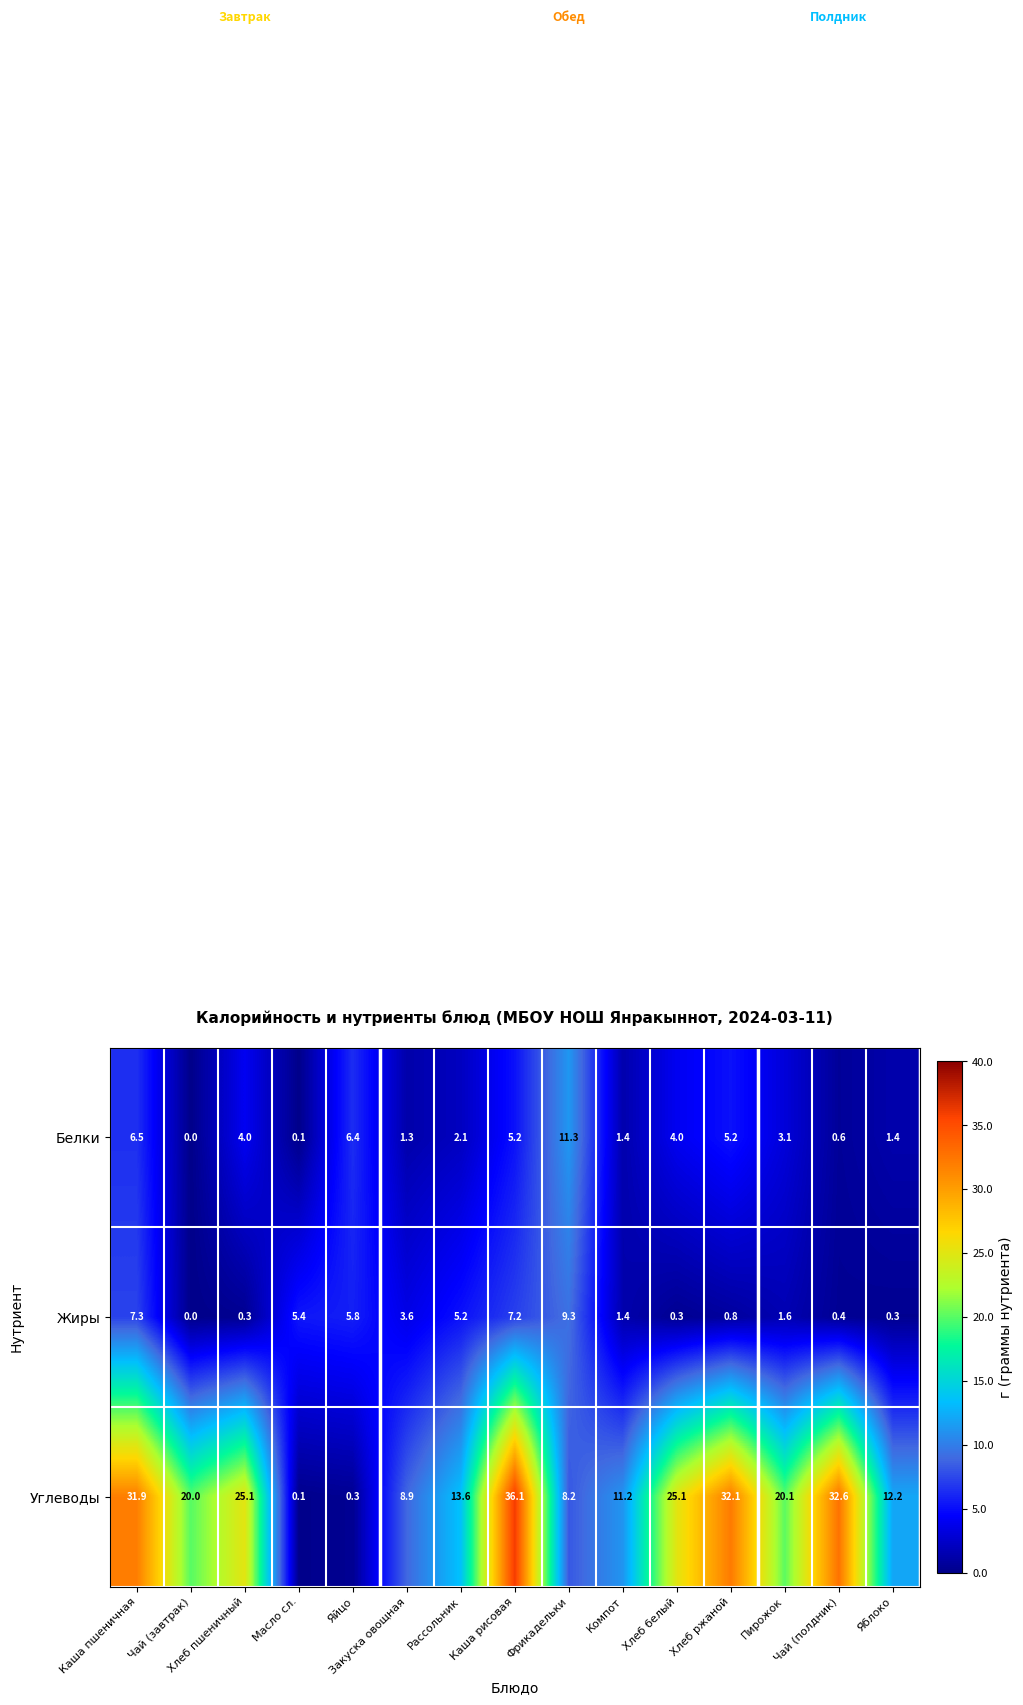

What is the difference between the maximum and minimum values in the Углеводы series?

36.0